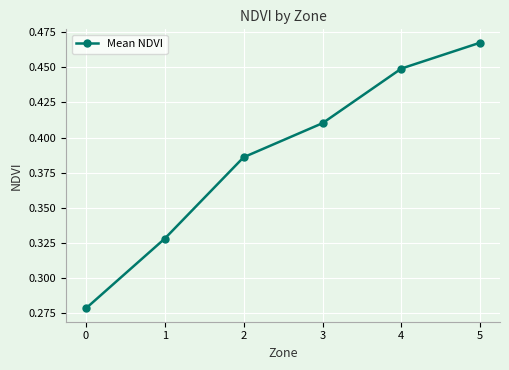

How many series are shown in this chart?

1